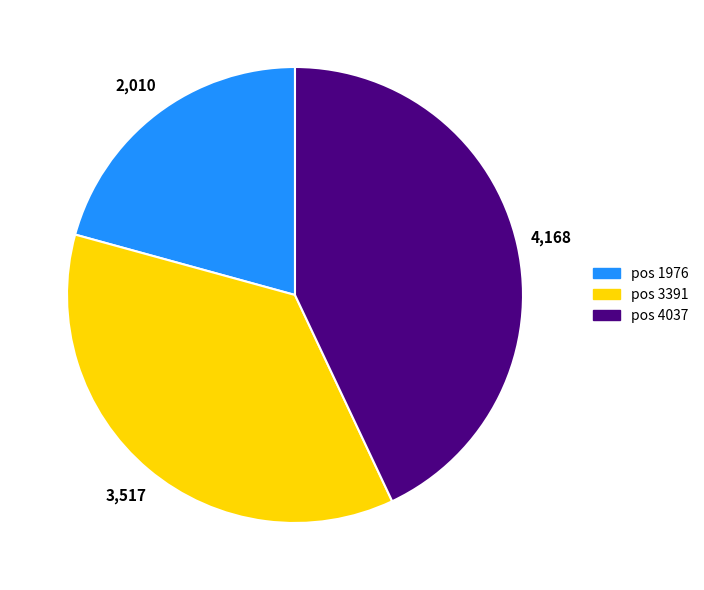

Is there a majority slice in this chart?

No